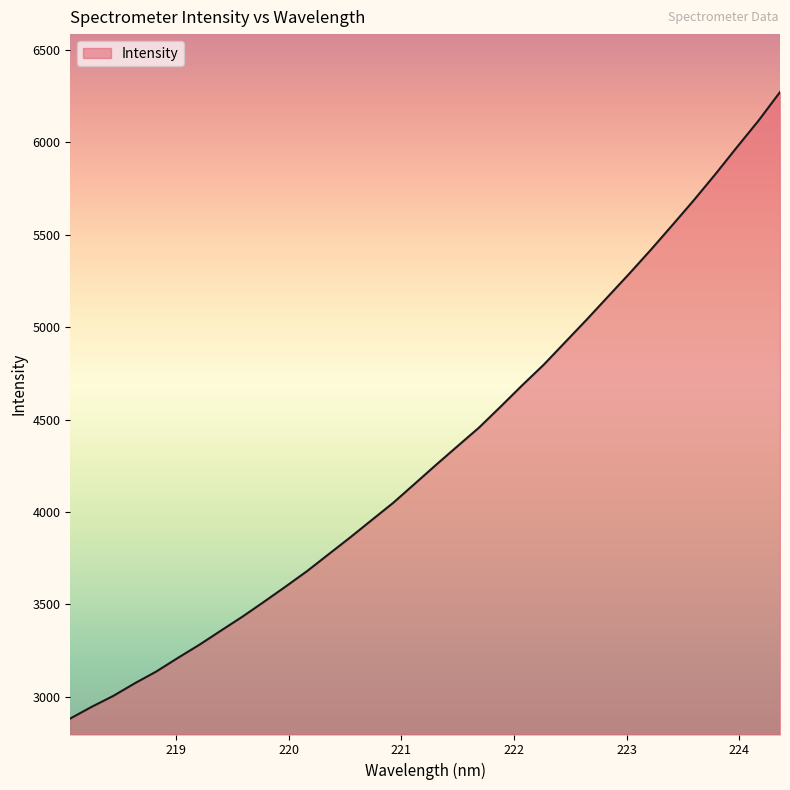

Count the number of values greater than 4255.

17